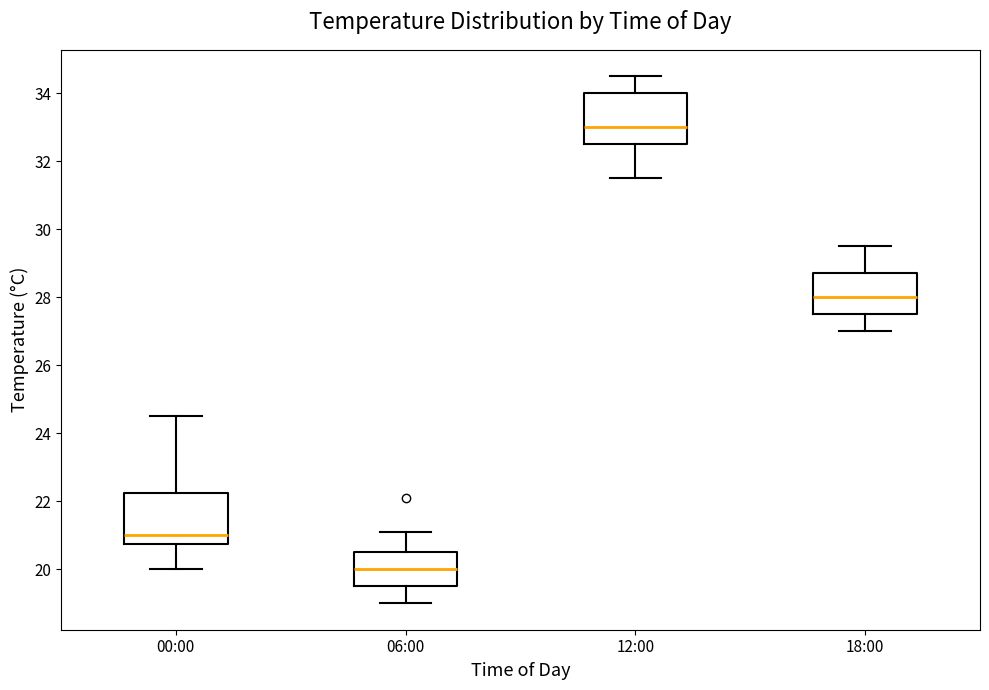

Reading left to right, transcribe this box plot: for each box, give where its median line is, the range the box spans, and where its two whiskers end, as read against the y-axis. The values are not printed on the chart, so give them approximately, as read against the axis.

00:00: median 21.0, box 20.8 to 22.2, whiskers 20.0 to 24.6
06:00: median 20.0, box 19.6 to 20.6, whiskers 19.0 to 21.2
12:00: median 33.0, box 32.6 to 34.0, whiskers 31.6 to 34.6
18:00: median 28.0, box 27.6 to 28.8, whiskers 27.0 to 29.6